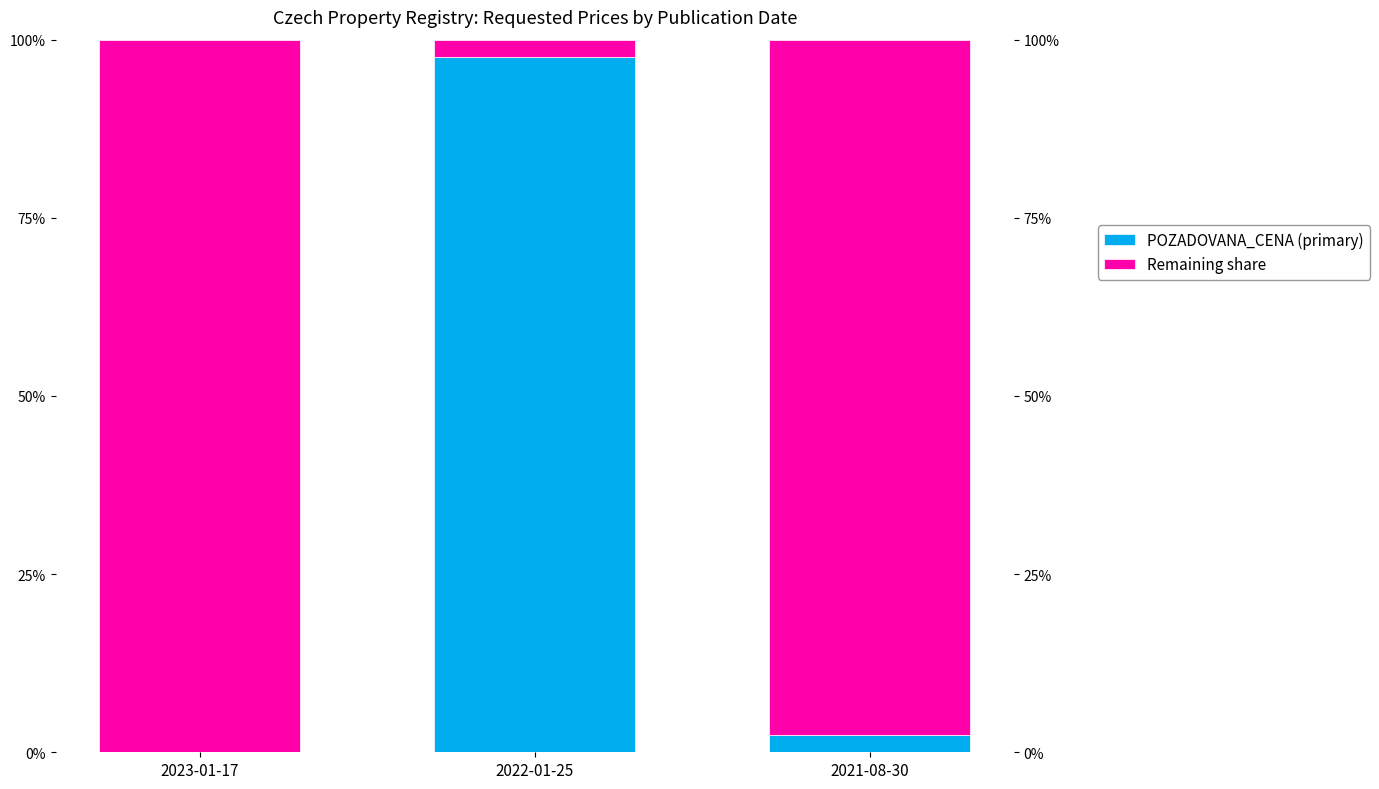

How many bars are there in each group?

2